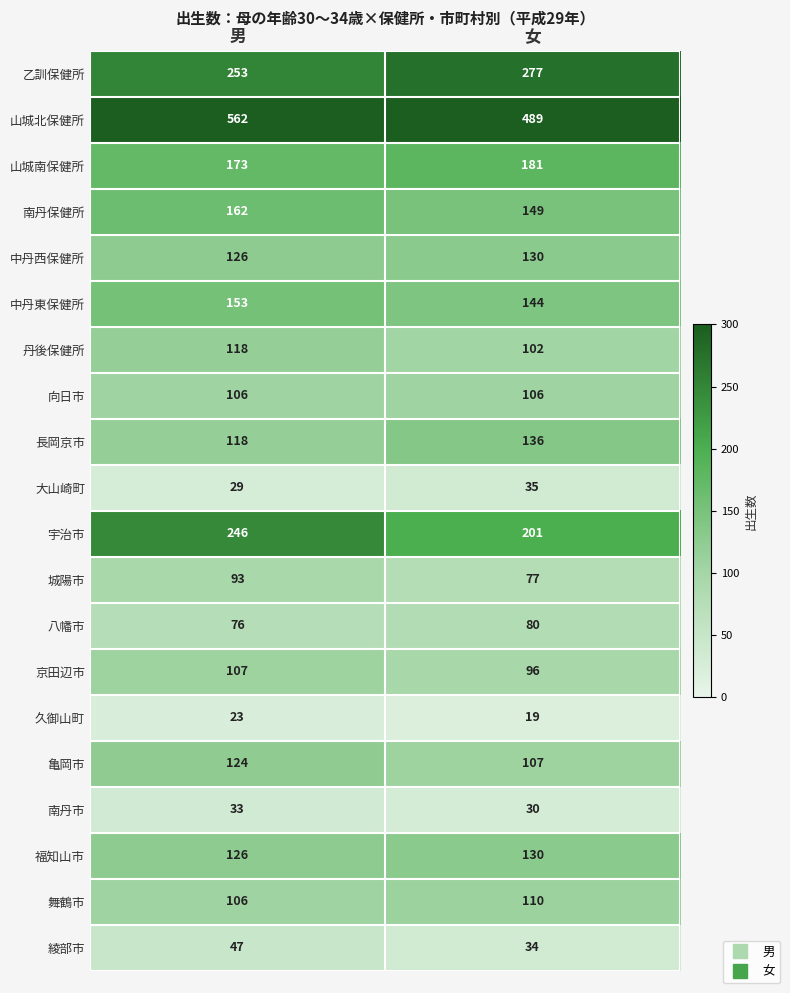

Where is 亀岡市 nearest to the value 115?

女